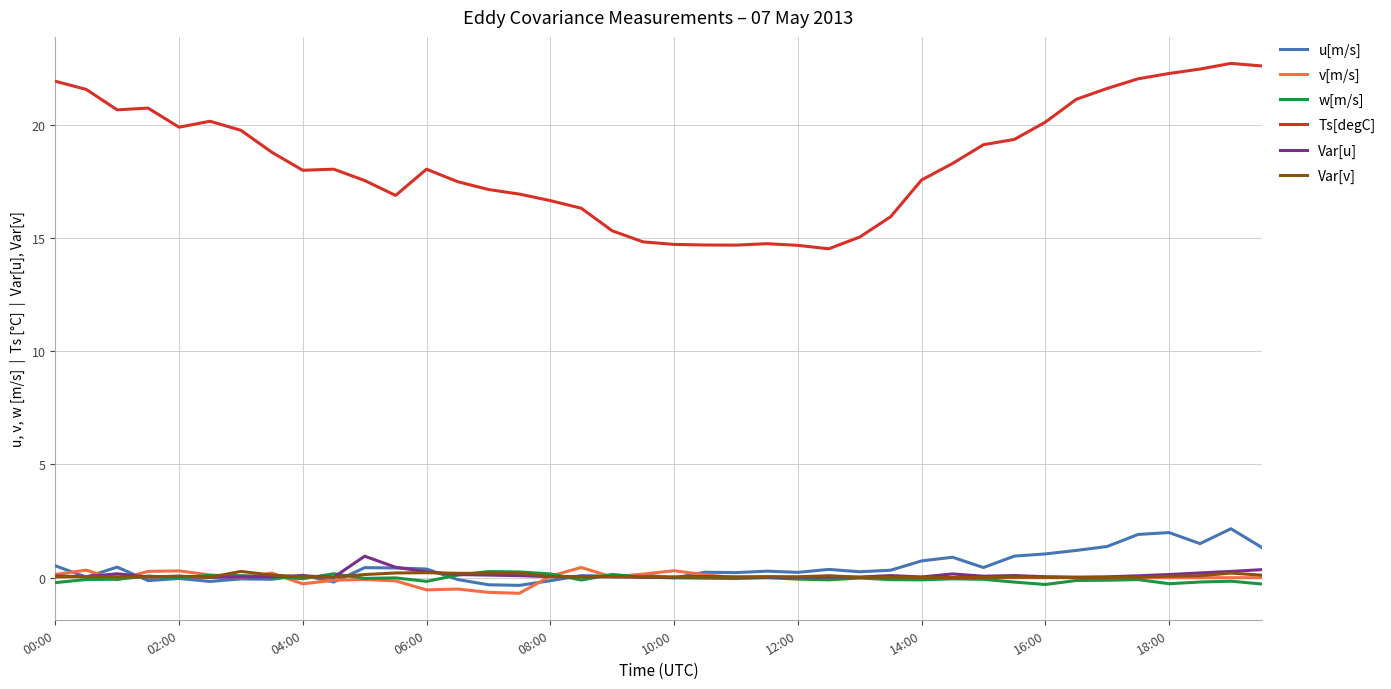

What is the maximum value shown in the chart?

22.7